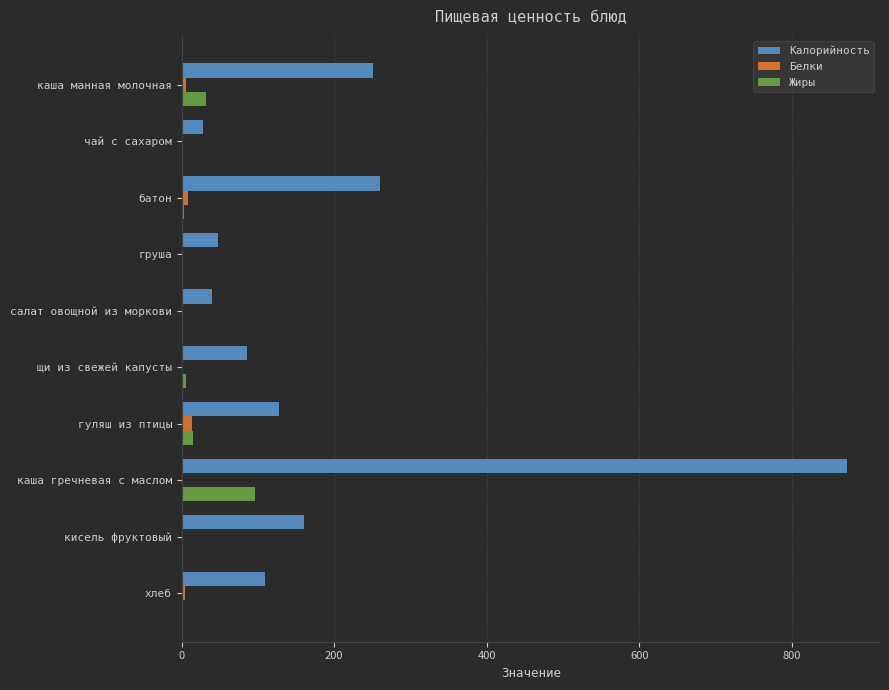

Which category has the highest value in the Калорийность series?

каша гречневая с маслом